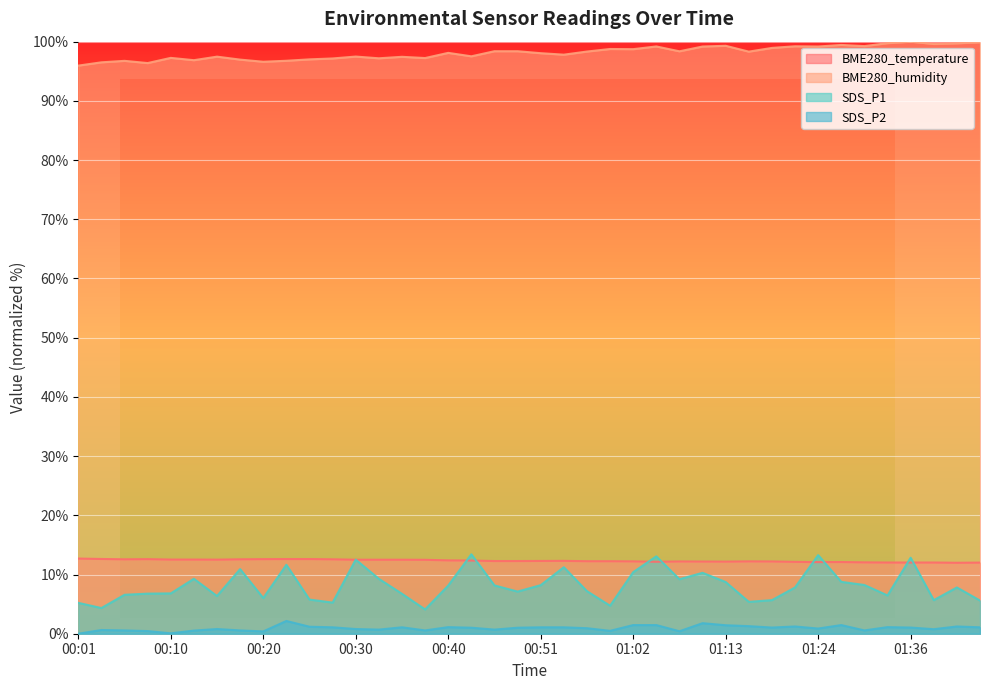

How many values in the SDS_P1 series are below 7?

17